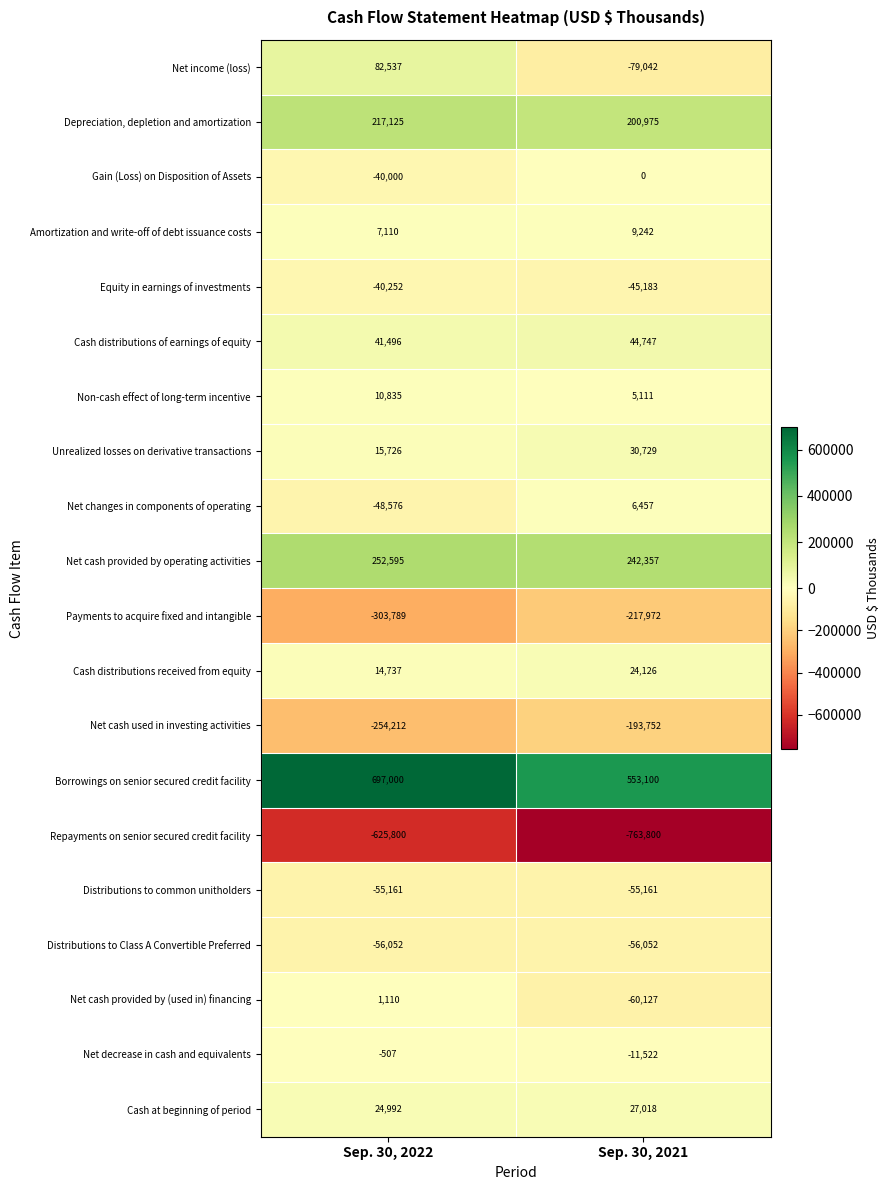

Rank the series by their maximum value, from highest to lowest.

Borrowings on senior secured credit facility, Net cash provided by operating activities, Depreciation, depletion and amortization, Net income (loss), Cash distributions of earnings of equity, Unrealized losses on derivative transactions, Cash at beginning of period, Cash distributions received from equity, Non-cash effect of long-term incentive, Amortization and write-off of debt issuance costs, Net changes in components of operating, Net cash provided by (used in) financing, Gain (Loss) on Disposition of Assets, Net decrease in cash and equivalents, Equity in earnings of investments, Distributions to common unitholders, Distributions to Class A Convertible Preferred, Net cash used in investing activities, Payments to acquire fixed and intangible, Repayments on senior secured credit facility